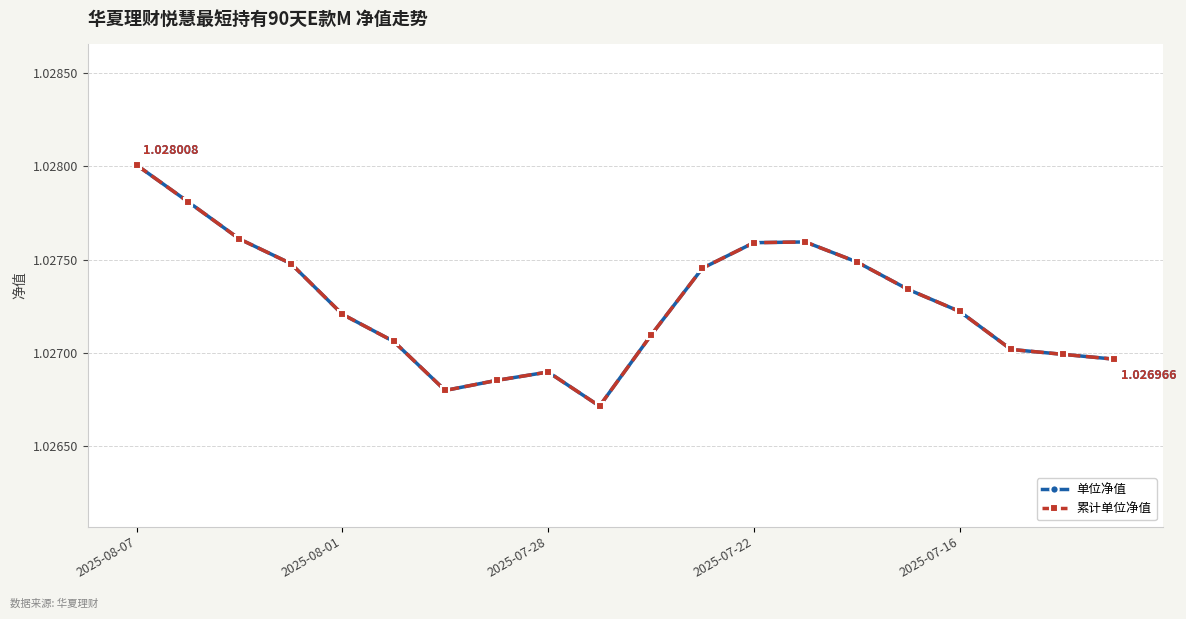

Where is the first local maximum for 单位净值?

2025-07-28